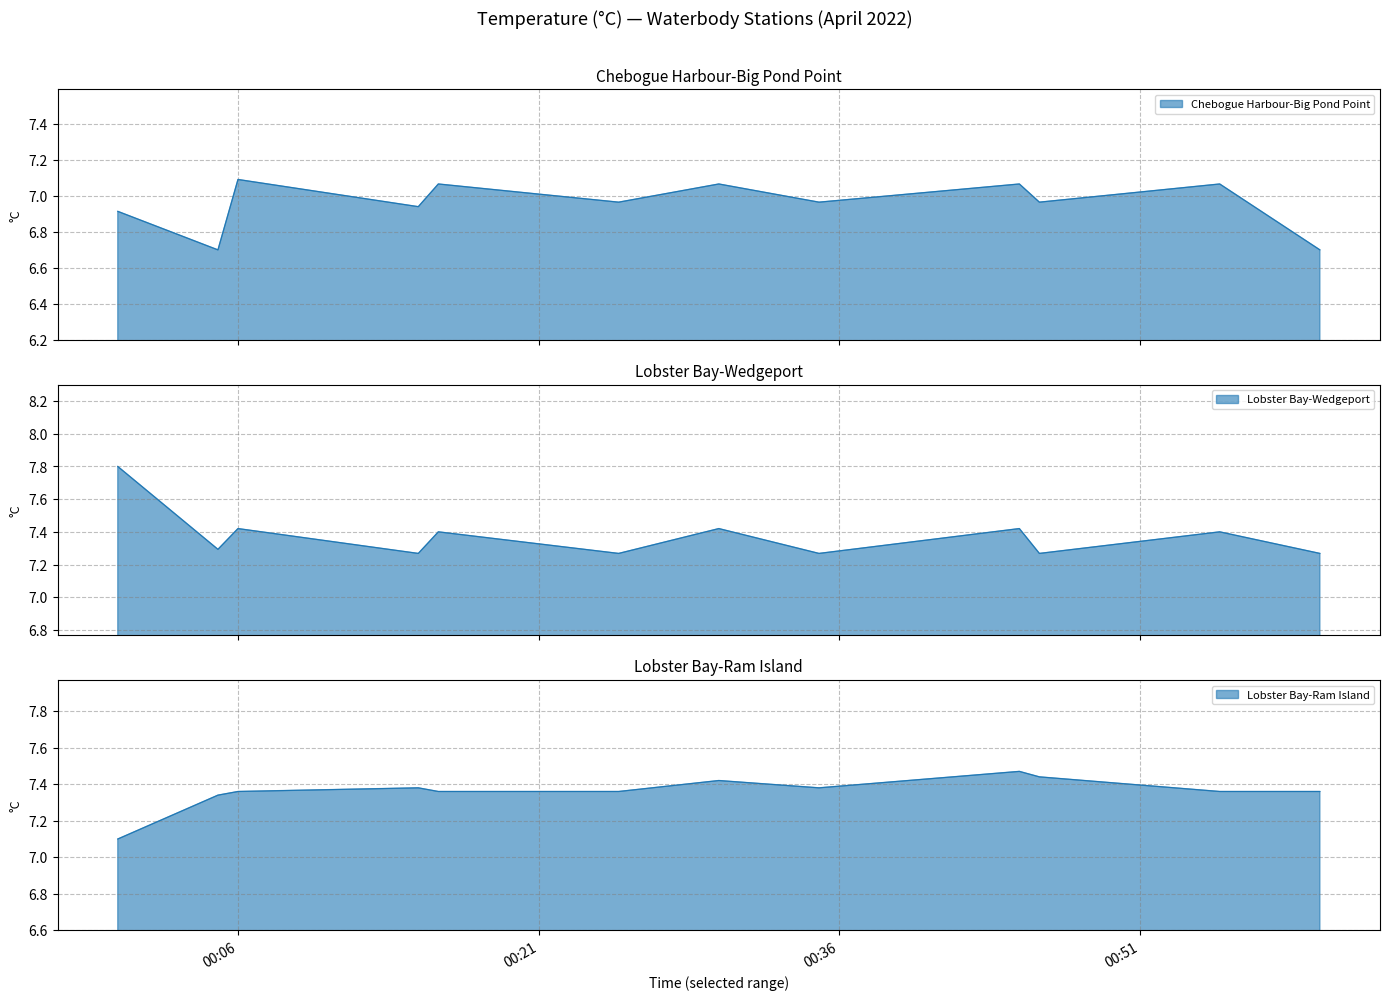

True or false: Lobster Bay-Ram Island and Chebogue Harbour-Big Pond Point cross at least once.

False